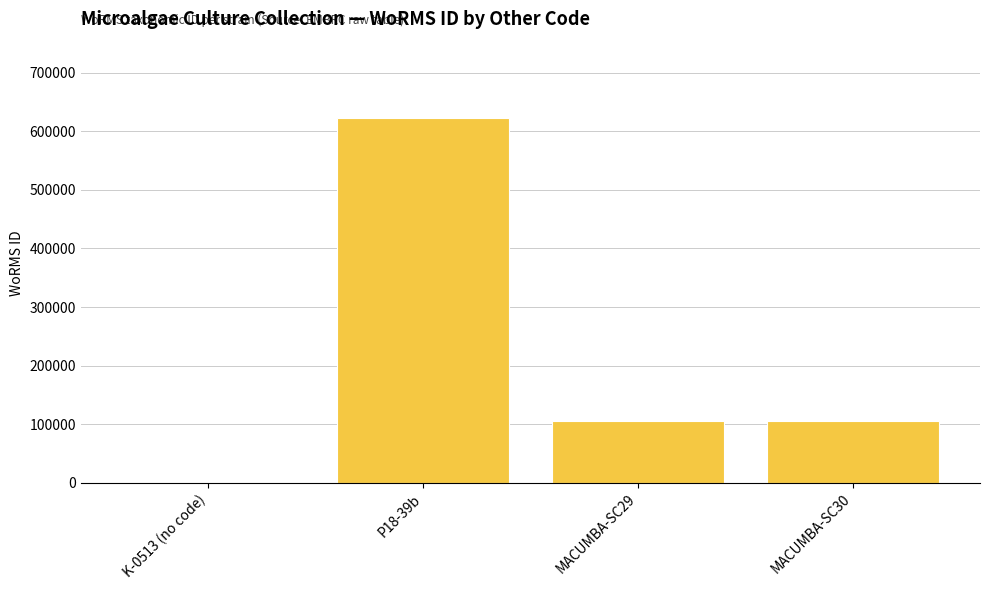

The chart shows a value of 106287 at MACUMBA-SC30. True or false?

True